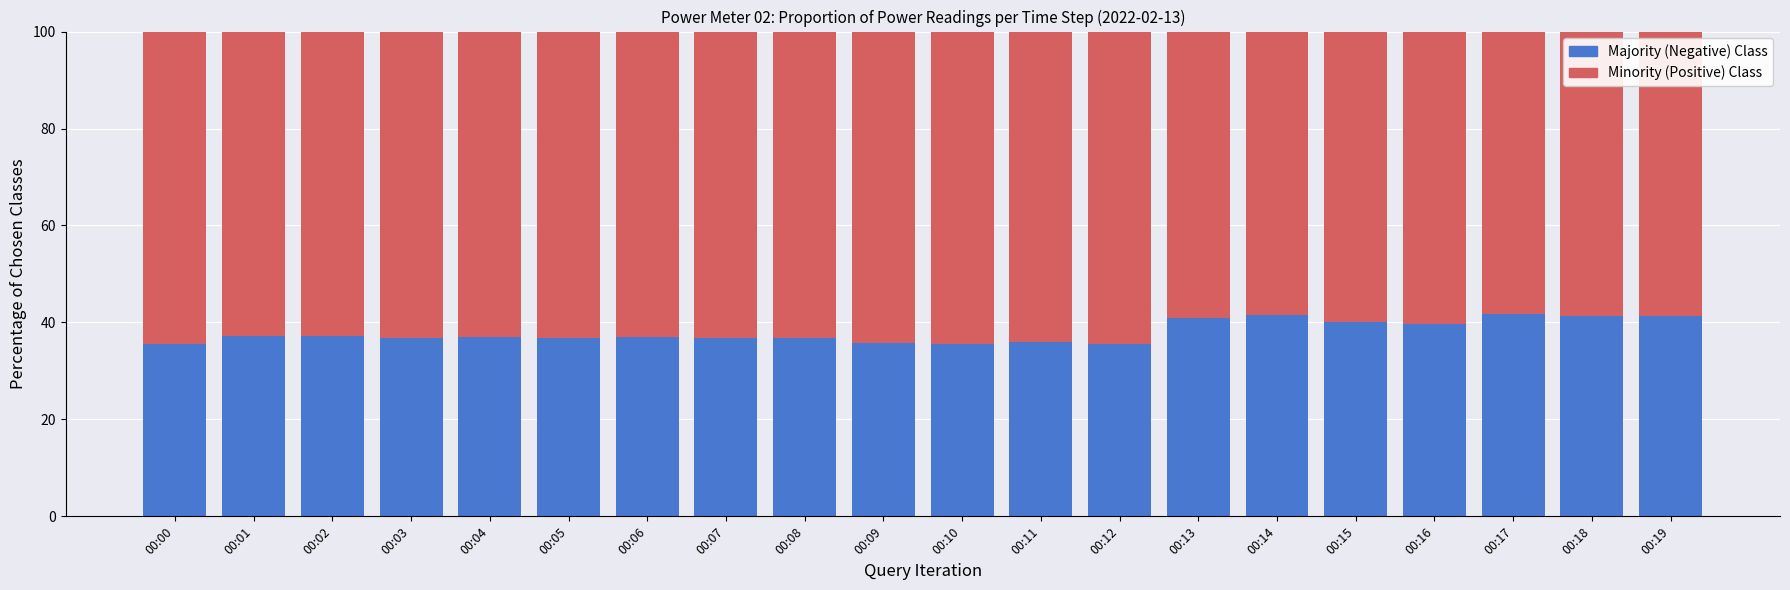

Does the chart contain any negative values?

No